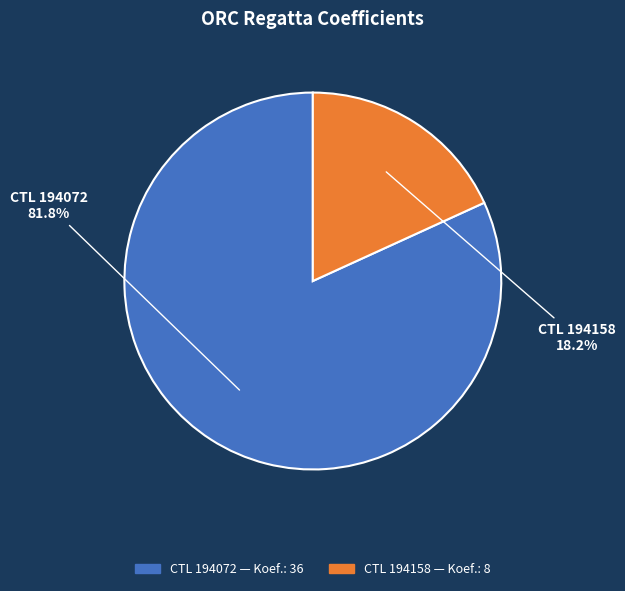

How many segments does this pie chart have?

2